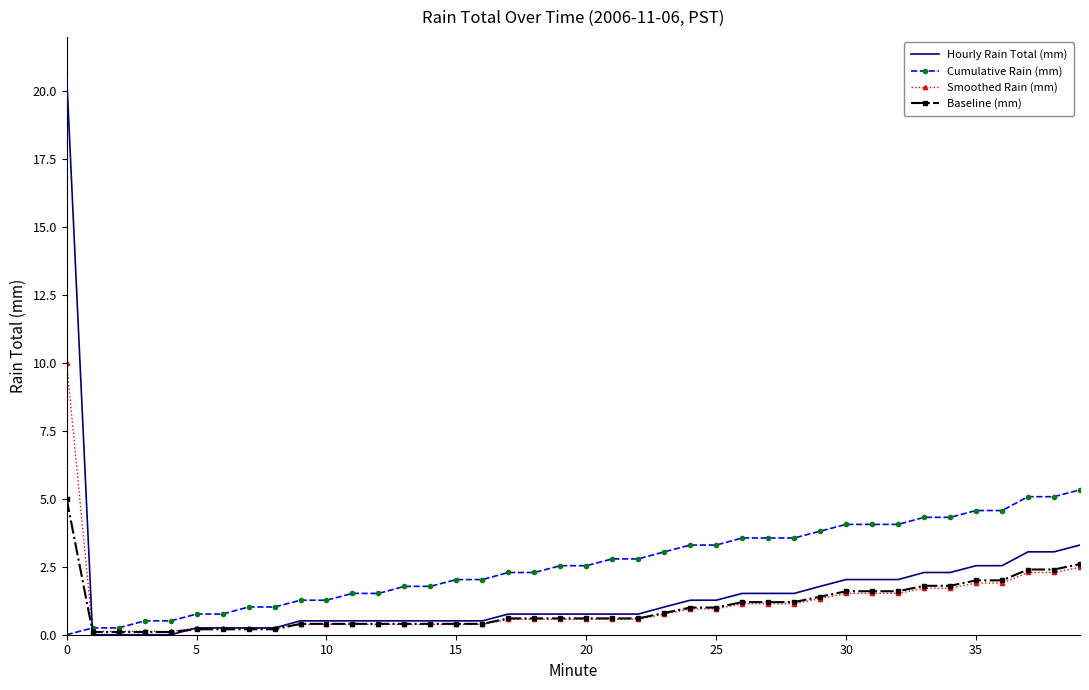

Which series has the largest range (max minus min)?

Hourly Rain Total (mm)